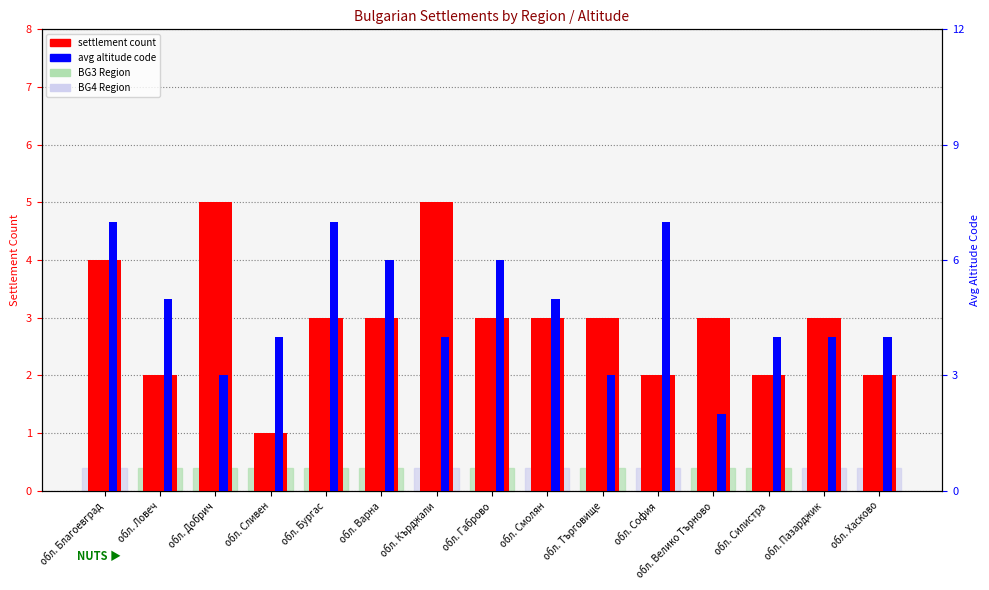

Reading left to right, transcribe all the data shown in this chart.

settlement count: обл. Благоевград=4	обл. Ловеч=2	обл. Добрич=5	обл. Сливен=1	обл. Бургас=3	обл. Варна=3	обл. Кърджали=5	обл. Габрово=3	обл. Смолян=3	обл. Търговище=3	обл. София=2	обл. Велико Търново=3	обл. Силистра=2	обл. Пазарджик=3	обл. Хасково=2
avg altitude code: обл. Благоевград=7	обл. Ловеч=5	обл. Добрич=3	обл. Сливен=4	обл. Бургас=7	обл. Варна=6	обл. Кърджали=4	обл. Габрово=6	обл. Смолян=5	обл. Търговище=3	обл. София=7	обл. Велико Търново=2	обл. Силистра=4	обл. Пазарджик=4	обл. Хасково=4